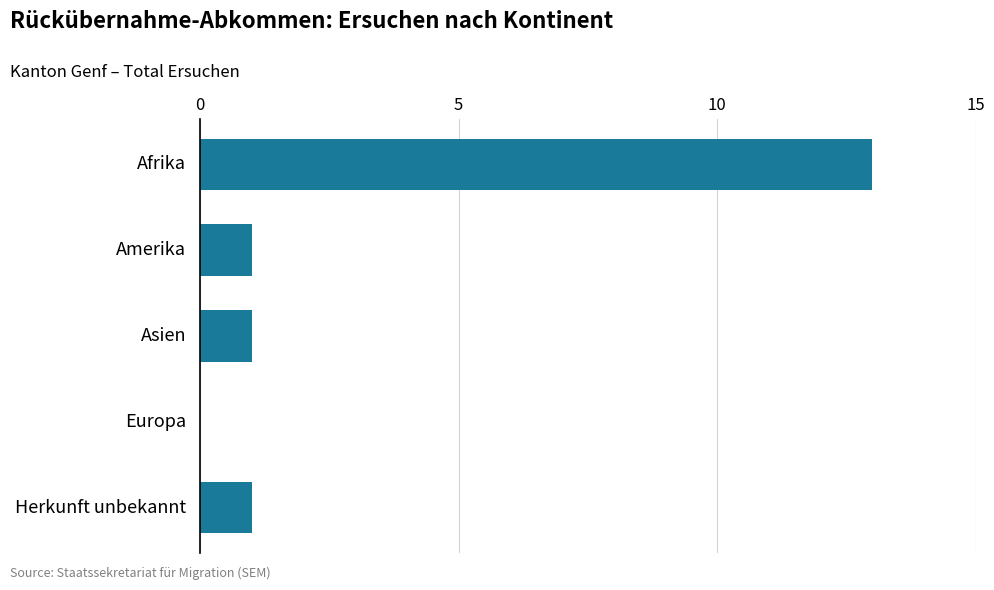

What is the change in value from Afrika to Europa?

-13